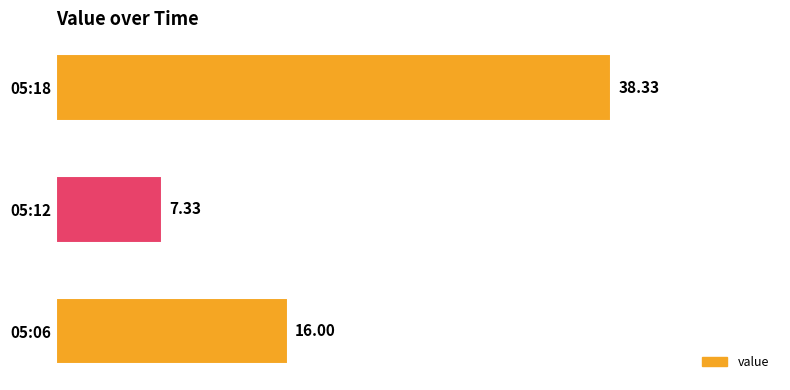

Which category has the highest value across all series?

05:18